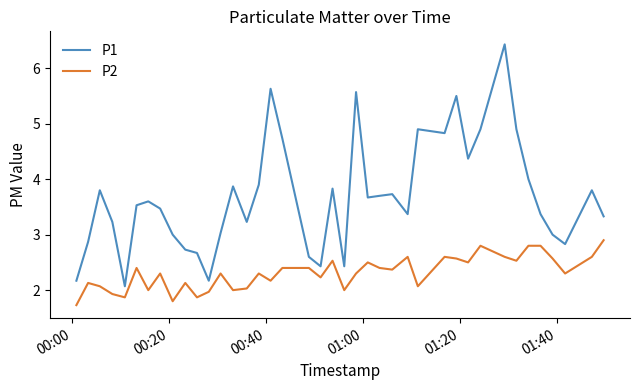

Which series has the largest range (max minus min)?

P1